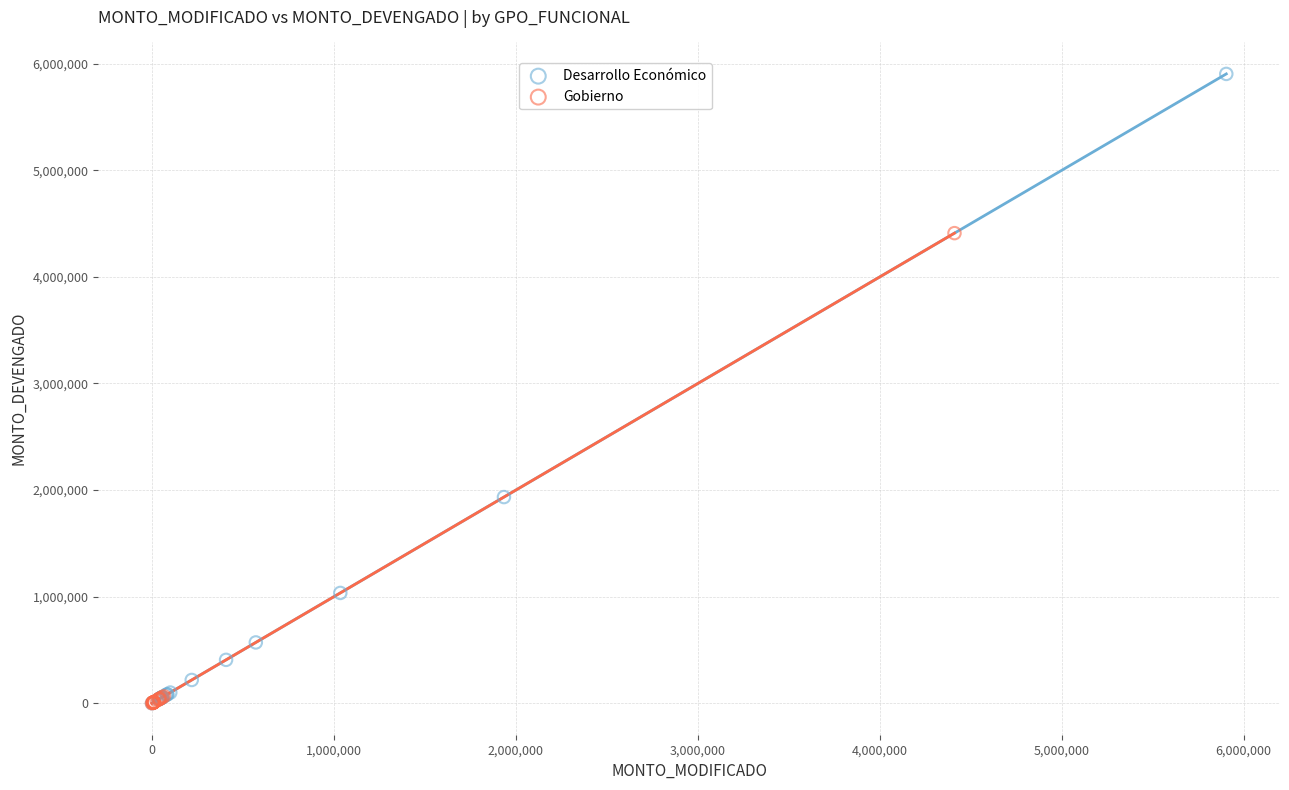

Which series reaches the maximum Y coordinate?

Desarrollo Económico